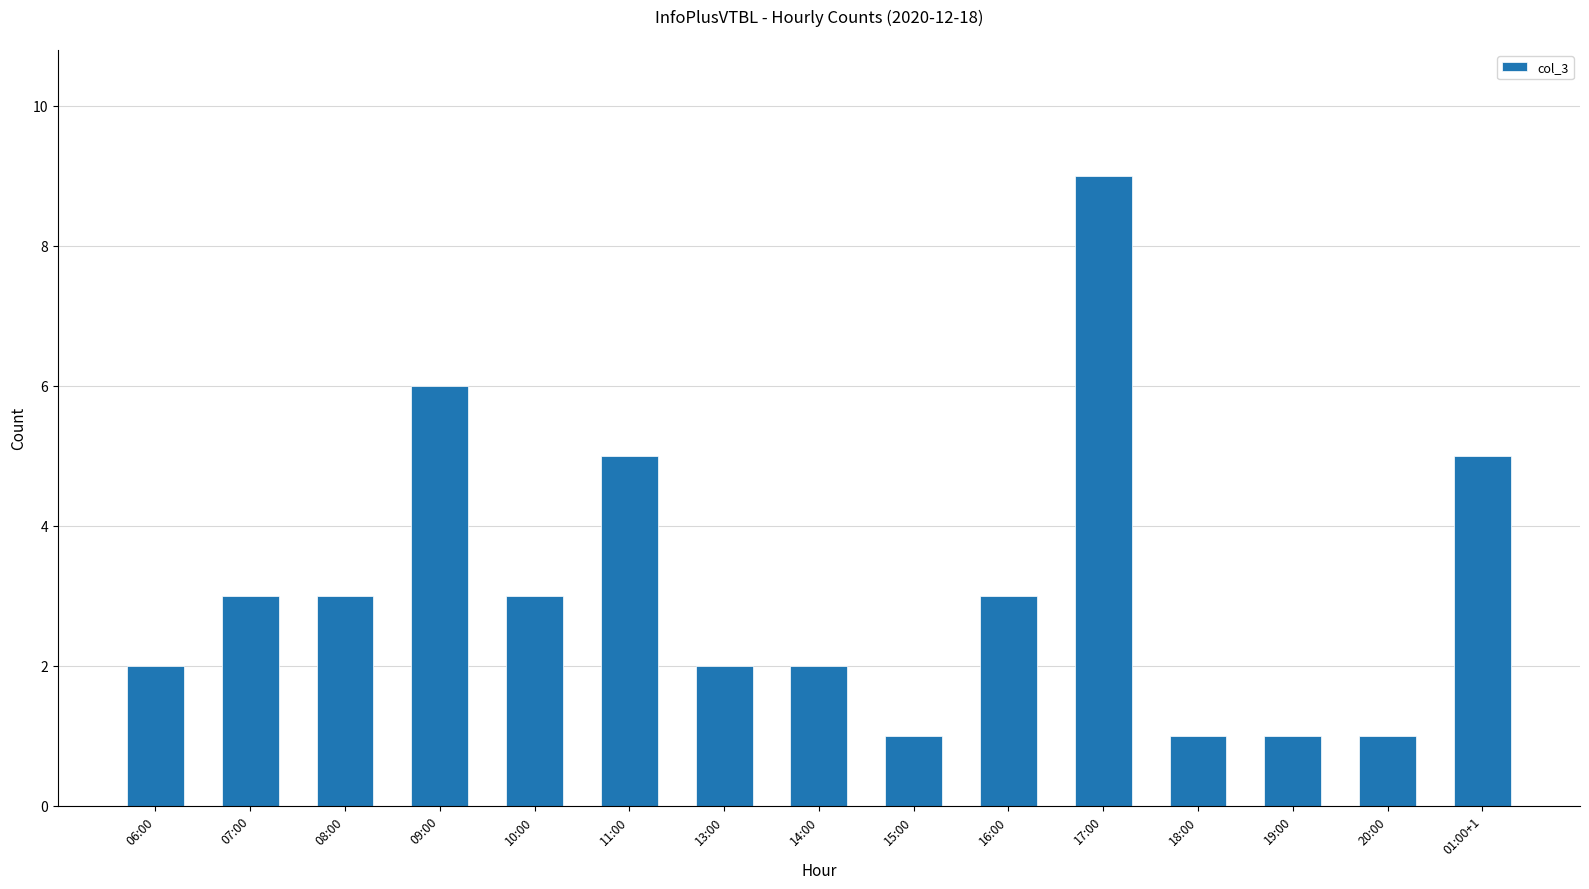

Does the chart contain any negative values?

No